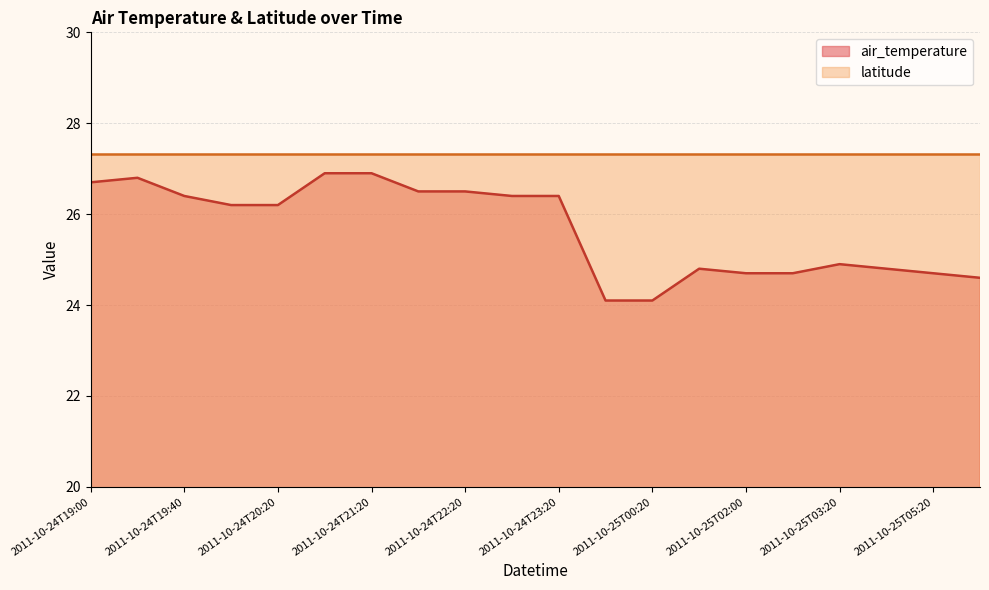

Approximately how many times larger is the value at 2011-10-25T02:00 compared to 2011-10-24T23:00?

0.9